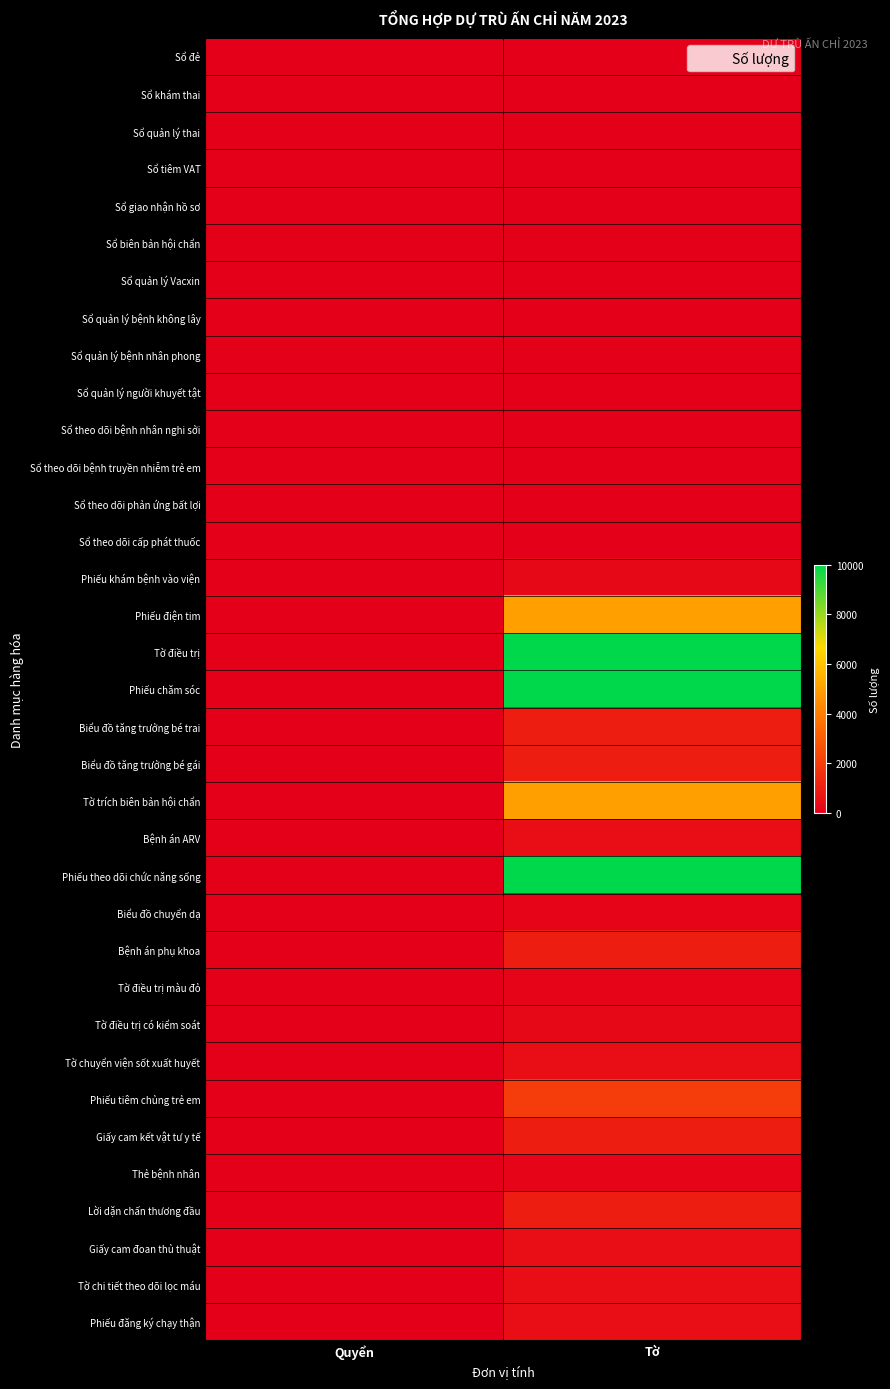

At which category is the sum across all series the highest?

Tờ